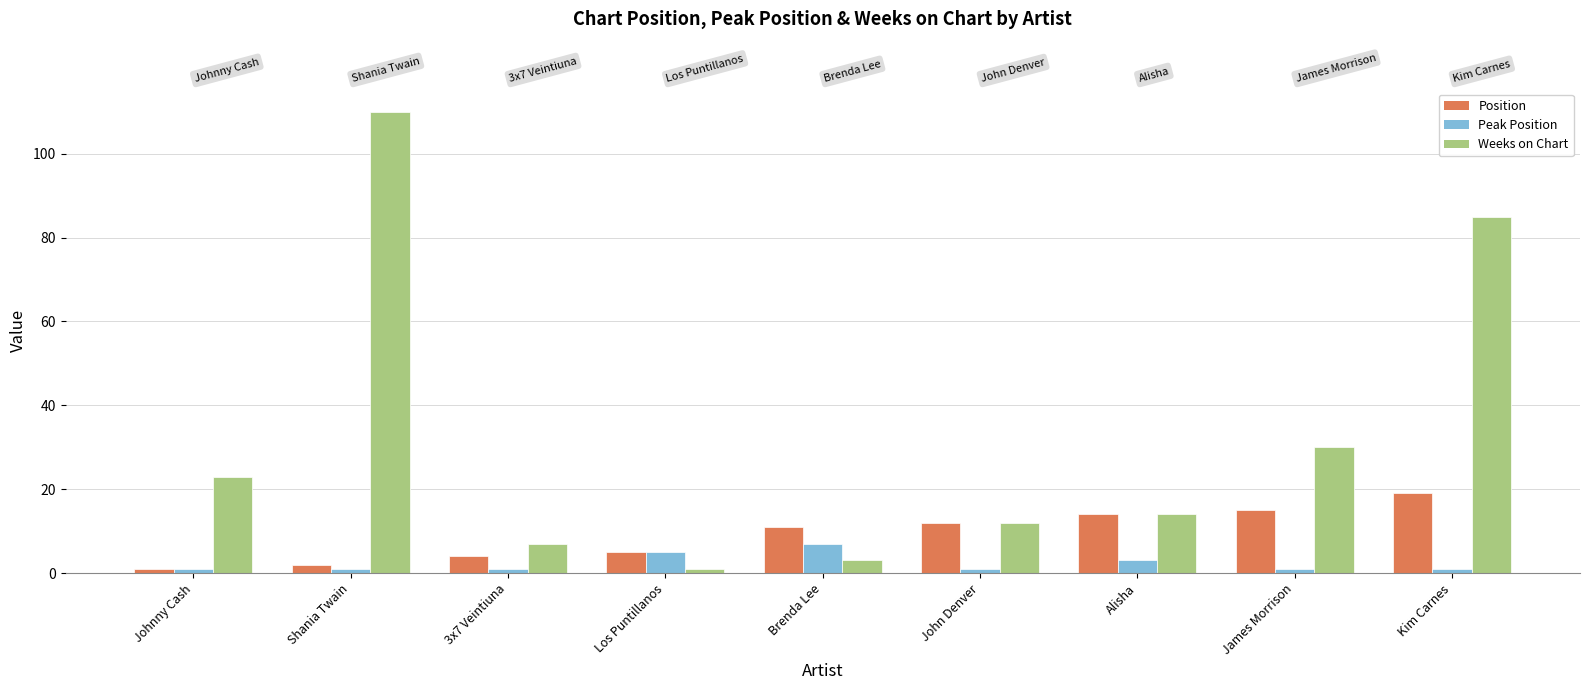

At how many categories does at least one series exceed 57?

2